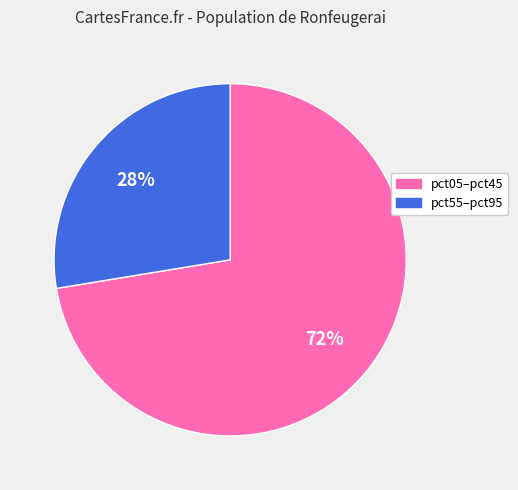

How many segments does this pie chart have?

2